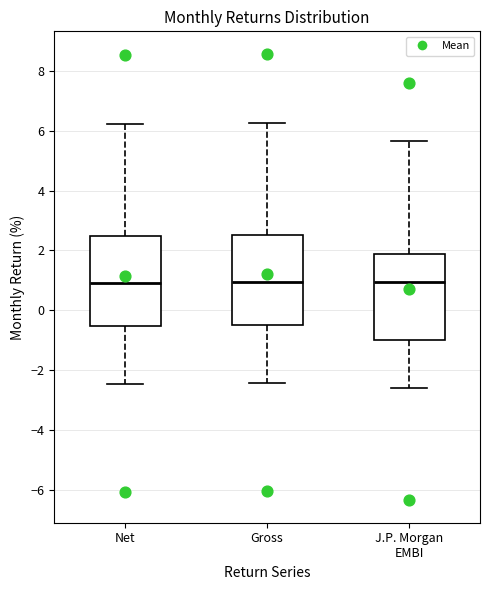

Reading left to right, transcribe this box plot: for each box, give where its median line is, the range the box spans, and where its two whiskers end, as read against the y-axis. The values are not printed on the chart, so give them approximately, as read against the axis.

Net: median 1.0, box -0.6 to 2.4, whiskers -2.4 to 6.2
Gross: median 1.0, box -0.4 to 2.6, whiskers -2.4 to 6.2
J.P. Morgan EMBI: median 1.0, box -1.0 to 1.8, whiskers -2.6 to 5.6